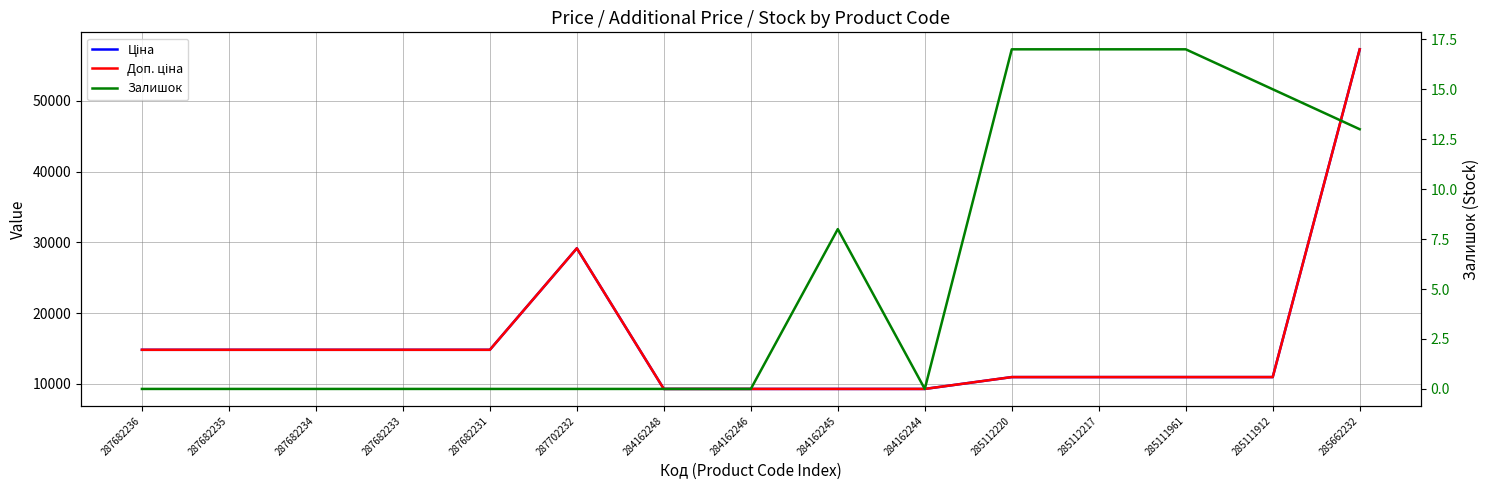

True or false: Ціна and Доп. ціна intersect in this chart.

False